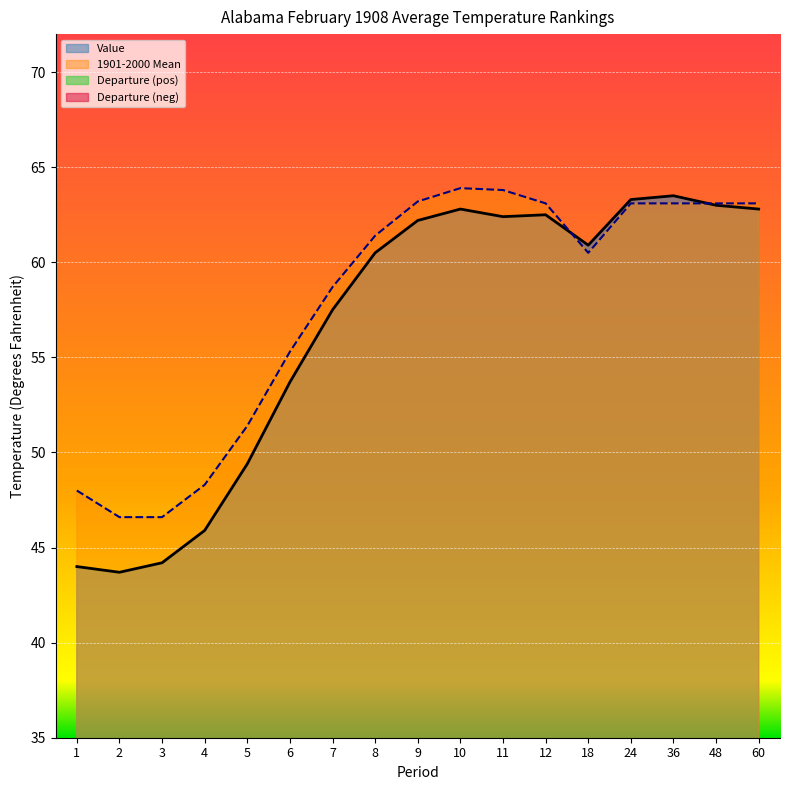

Does the chart display data point markers on the line(s)?

No